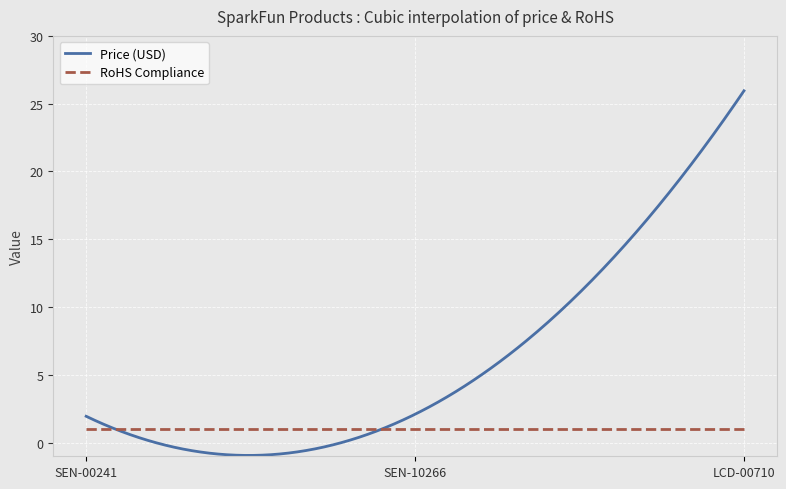

What is the smallest value displayed?

-0.9